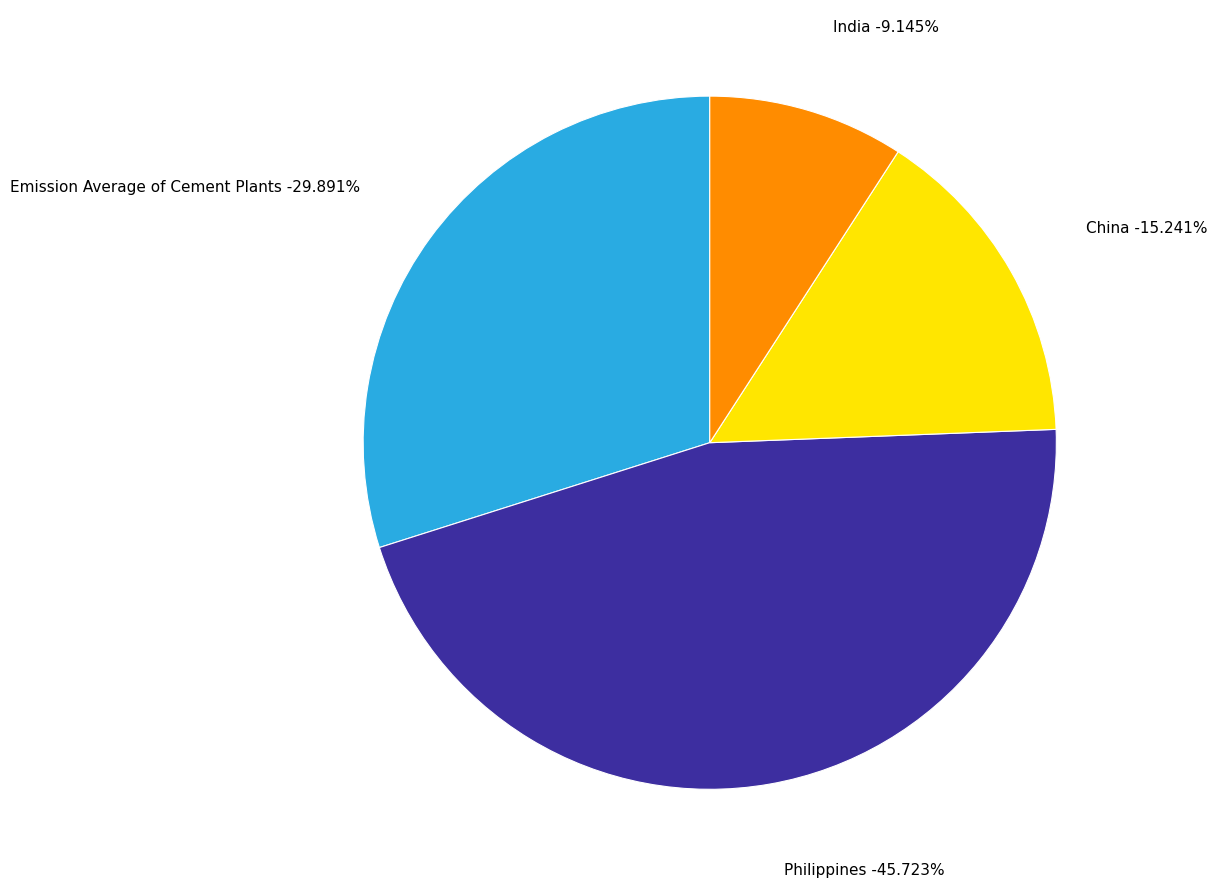

Is there any slice that represents more than half of the pie?

No